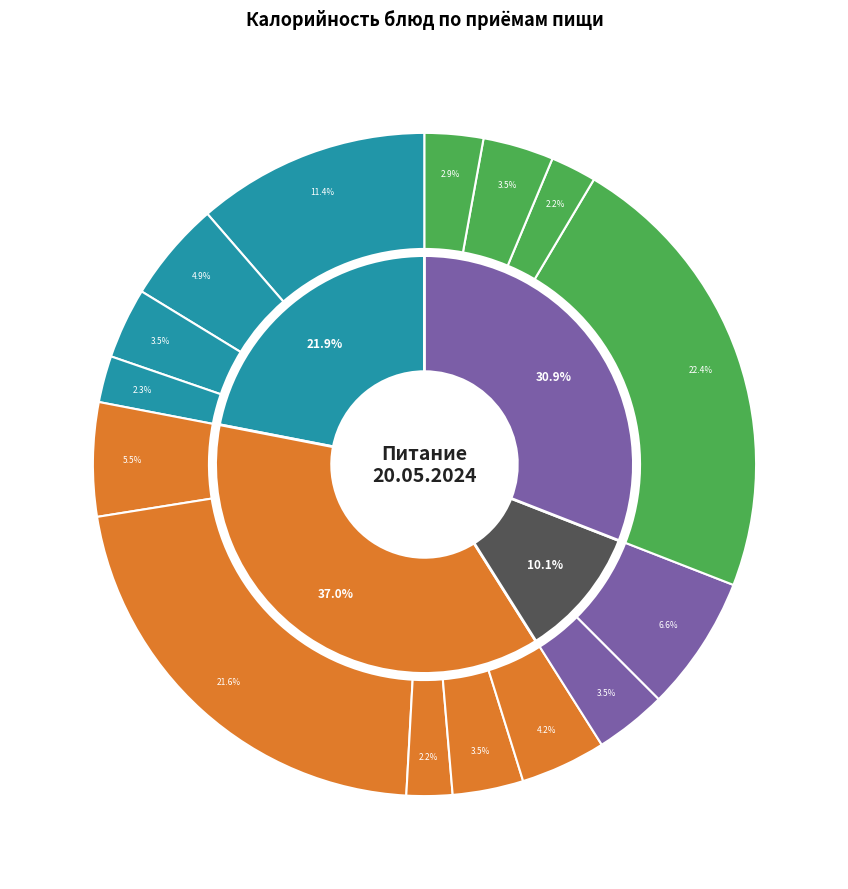

To the nearest percent, what is the difference between the largest and smallest slice percentages?

20%